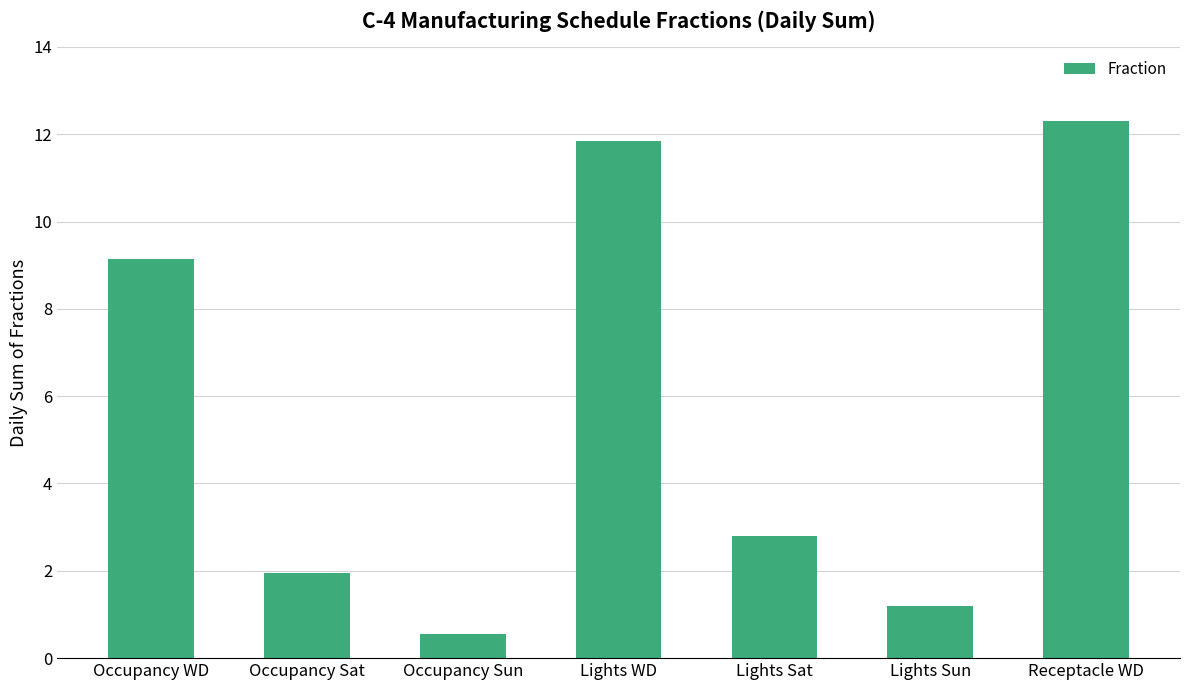

What is the average value?

5.7